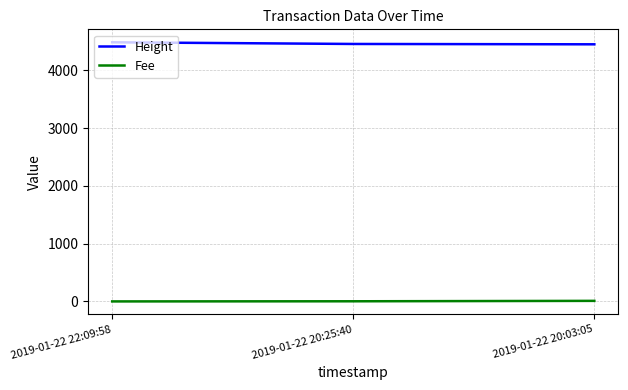

The value of Height at 2019-01-22 20:25:40 is 2964.3. True or false?

False